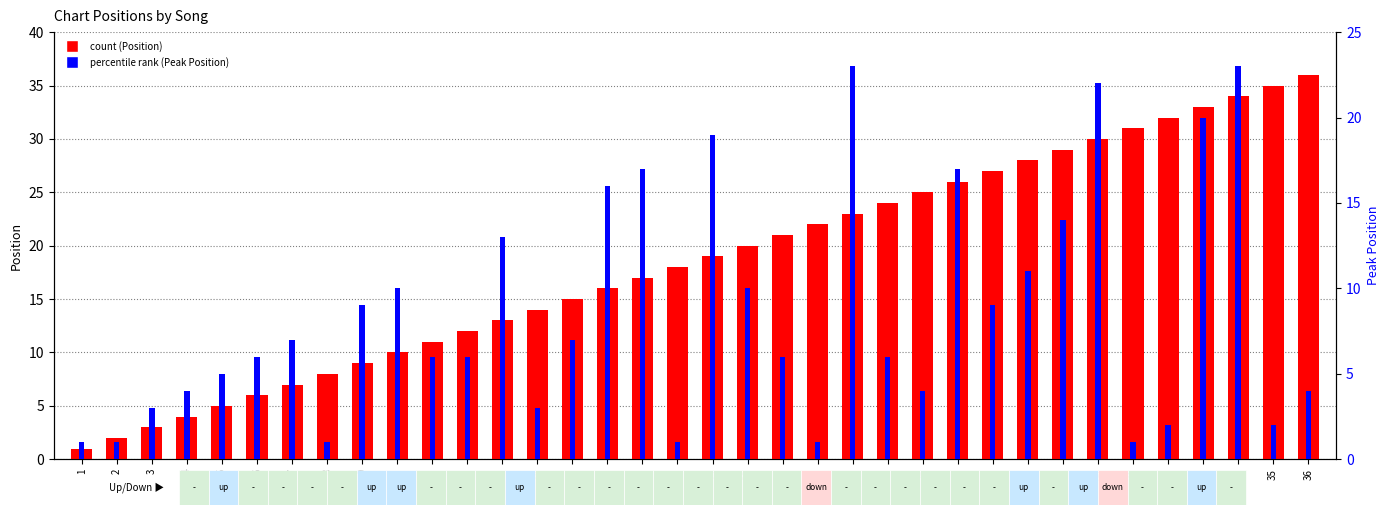

Which series has the largest total across all categories?

count (Position)